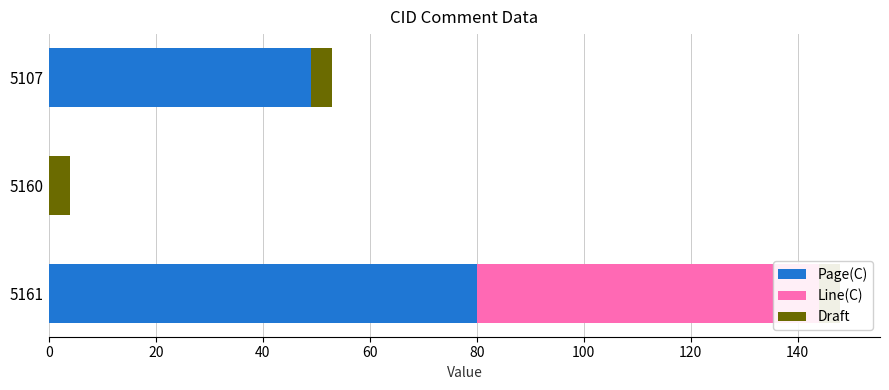

Which series has the widest spread of values?

Page(C)